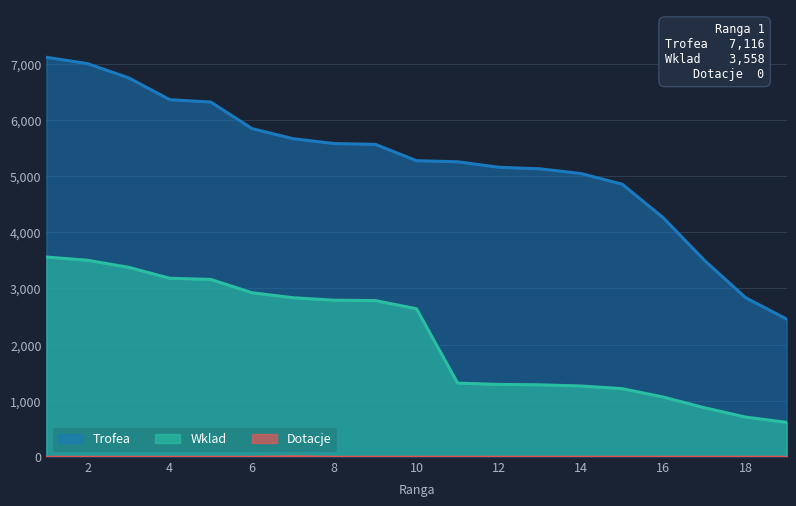

Is it true that Dotacje equals -4 at 15?

False